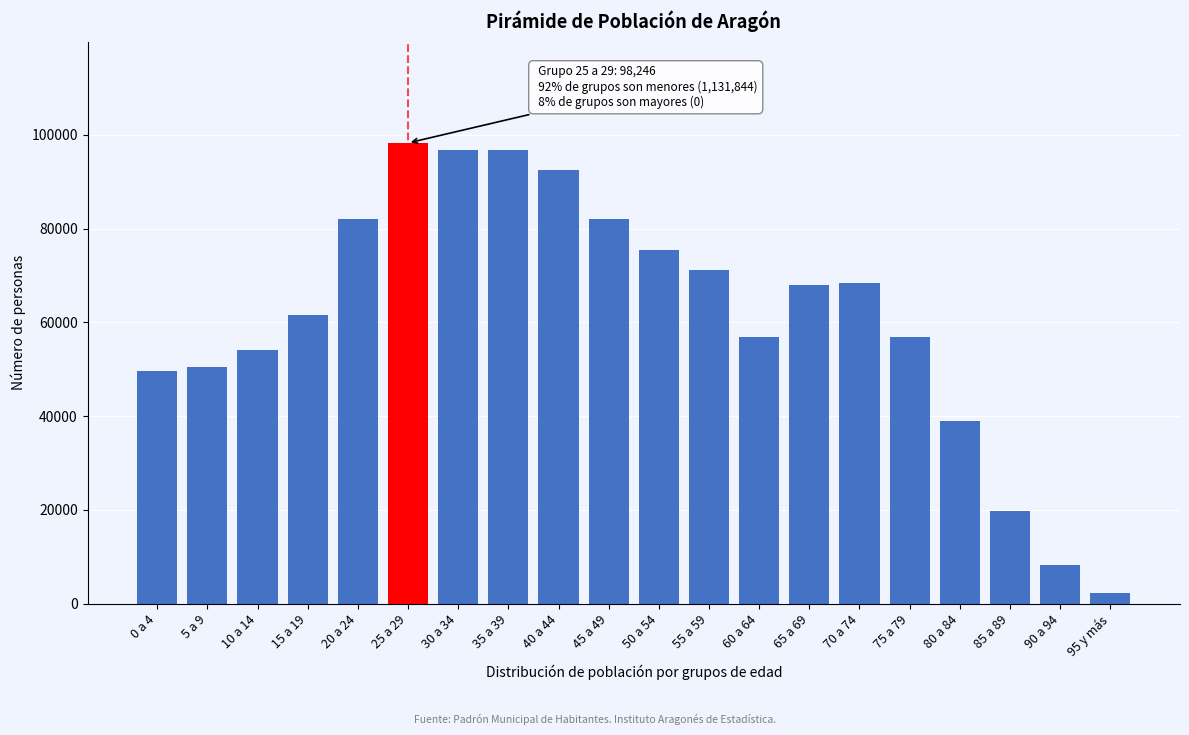

What is the maximum value shown in the chart?

98246